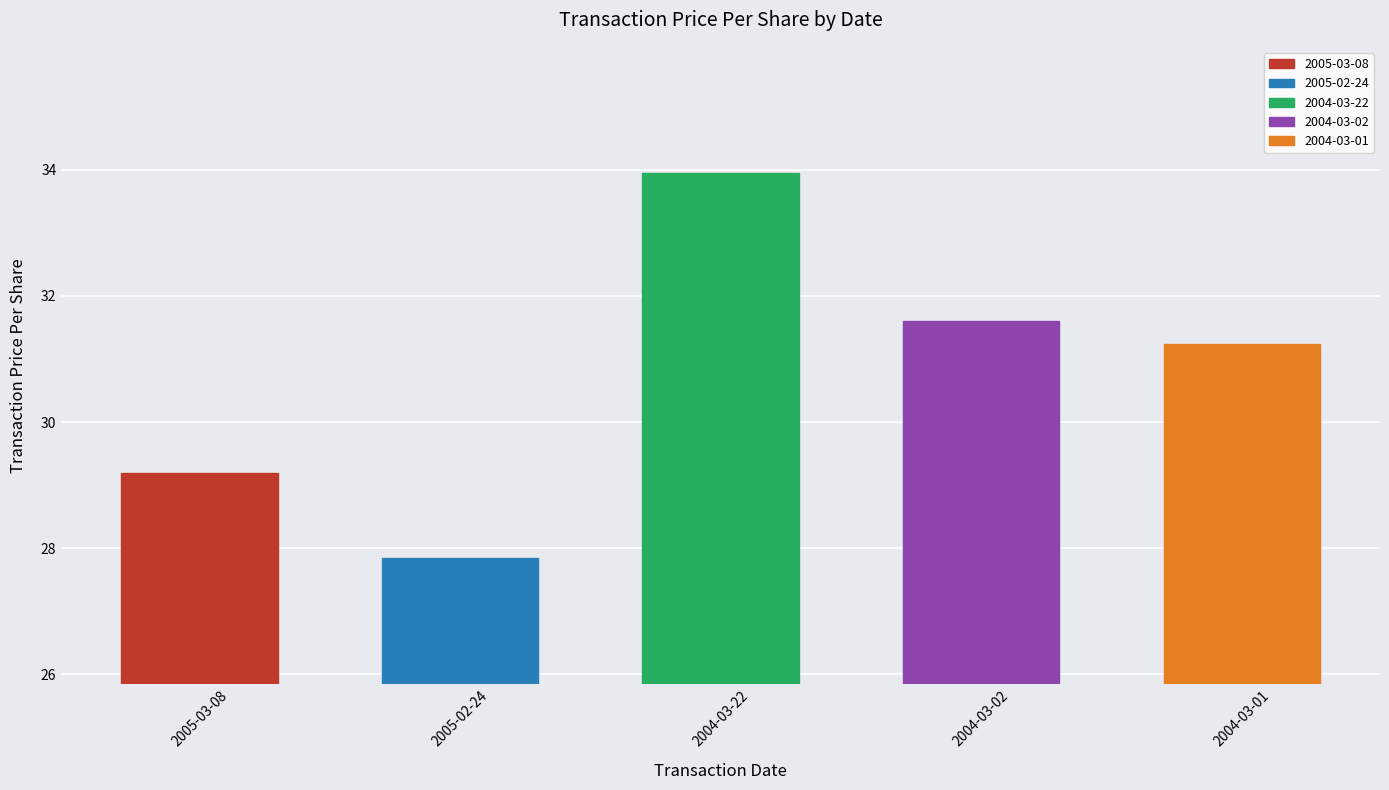

Which category has the highest value across all series?

2004-03-22